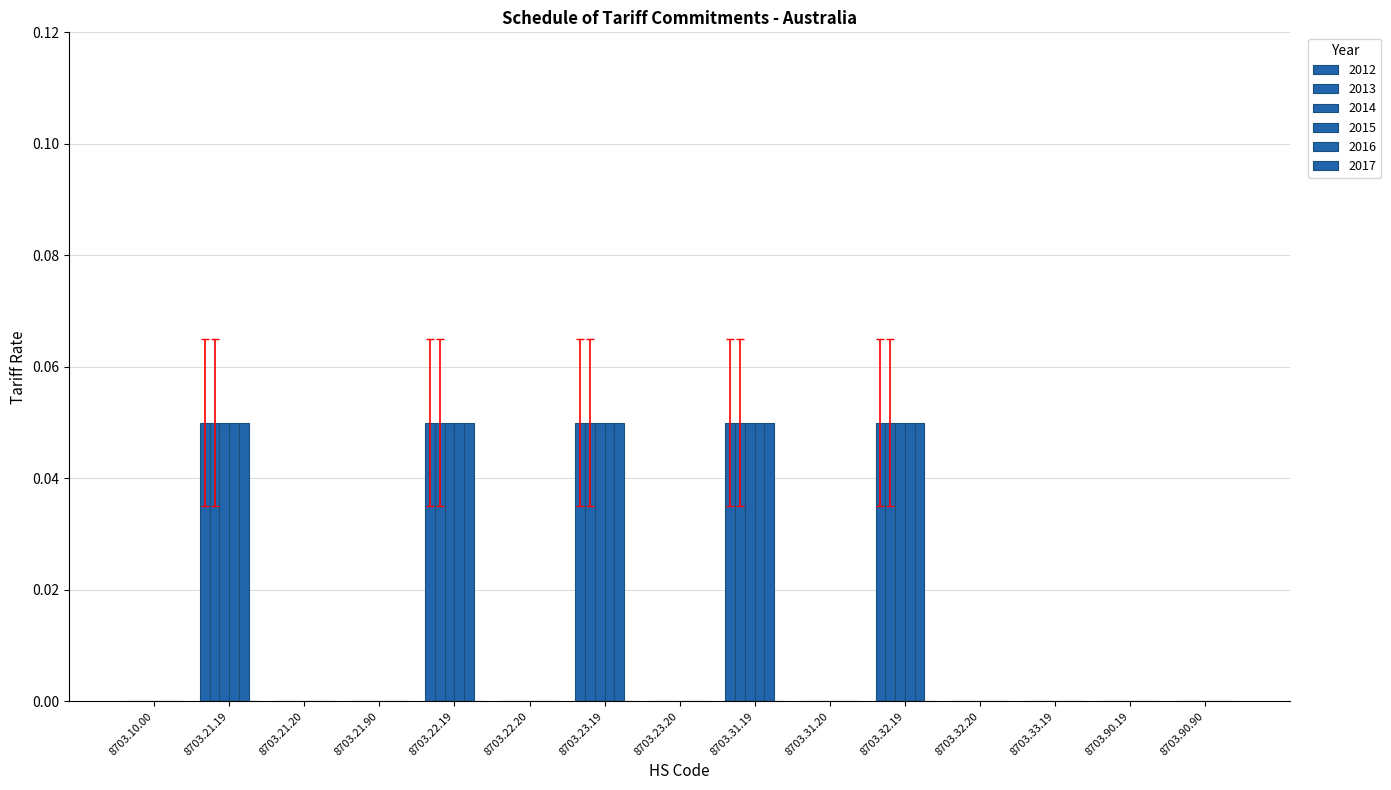

How many distinct data groups are displayed?

5